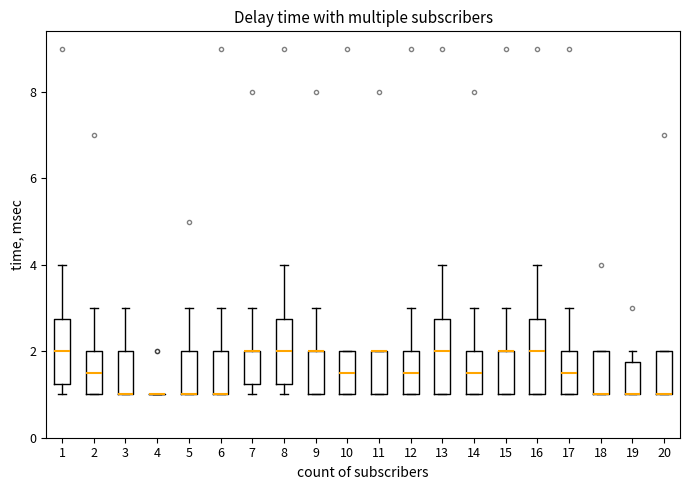

Reading left to right, transcribe this box plot: for each box, give where its median line is, the range the box spans, and where its two whiskers end, as read against the y-axis. The values are not printed on the chart, so give them approximately, as read against the axis.

1: median 2.0, box 1.2 to 2.8, whiskers 1.0 to 4.0
2: median 1.6, box 1.0 to 2.0, whiskers 1.0 to 3.0
3: median 1.0 (drawn on the box's lower edge), box 1.0 to 2.0, whiskers 1.0 to 3.0
4: box collapsed to a line at 1.0, whiskers 1.0 to 1.0
5: median 1.0 (drawn on the box's lower edge), box 1.0 to 2.0, whiskers 1.0 to 3.0
6: median 1.0 (drawn on the box's lower edge), box 1.0 to 2.0, whiskers 1.0 to 3.0
7: median 2.0 (drawn on the box's upper edge), box 1.2 to 2.0, whiskers 1.0 to 3.0
8: median 2.0, box 1.2 to 2.8, whiskers 1.0 to 4.0
9: median 2.0 (drawn on the box's upper edge), box 1.0 to 2.0, whiskers 1.0 to 3.0
10: median 1.6, box 1.0 to 2.0, whiskers 1.0 to 2.0
11: median 2.0 (drawn on the box's upper edge), box 1.0 to 2.0, whiskers 1.0 to 2.0
12: median 1.6, box 1.0 to 2.0, whiskers 1.0 to 3.0
13: median 2.0, box 1.0 to 2.8, whiskers 1.0 to 4.0
14: median 1.6, box 1.0 to 2.0, whiskers 1.0 to 3.0
15: median 2.0 (drawn on the box's upper edge), box 1.0 to 2.0, whiskers 1.0 to 3.0
16: median 2.0, box 1.0 to 2.8, whiskers 1.0 to 4.0
17: median 1.6, box 1.0 to 2.0, whiskers 1.0 to 3.0
18: median 1.0 (drawn on the box's lower edge), box 1.0 to 2.0, whiskers 1.0 to 2.0
19: median 1.0 (drawn on the box's lower edge), box 1.0 to 1.8, whiskers 1.0 to 2.0
20: median 1.0 (drawn on the box's lower edge), box 1.0 to 2.0, whiskers 1.0 to 2.0